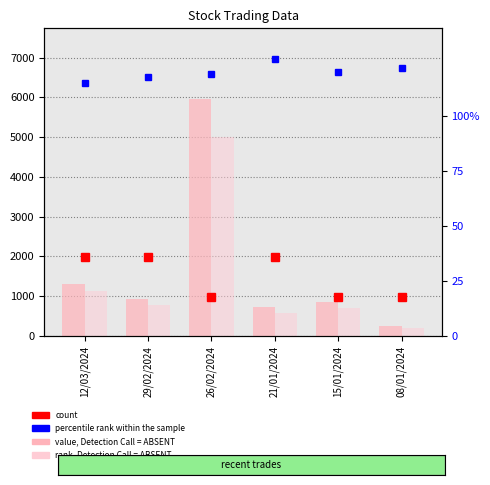

At which label does value, Detection Call = ABSENT reach its peak?

26/02/2024